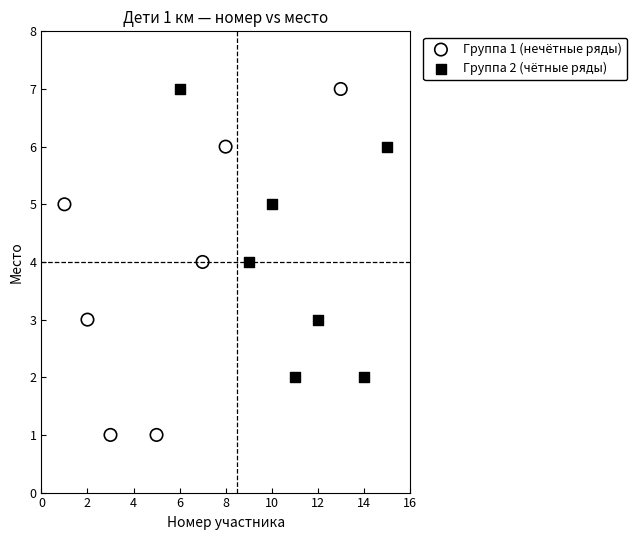

Which series contains the lowest Y value?

Группа 1 (нечётные ряды)